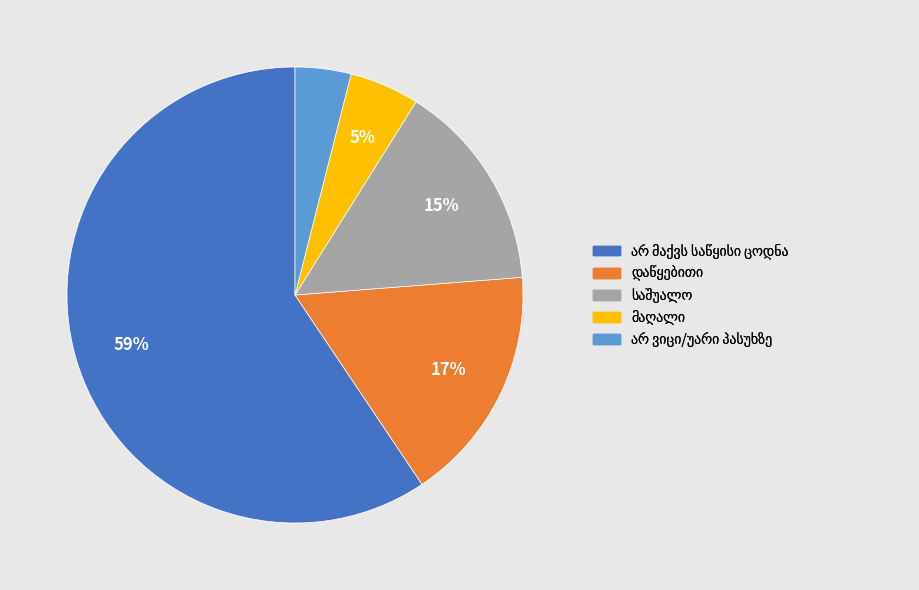

To the nearest percent, what is the average slice percentage?

20%